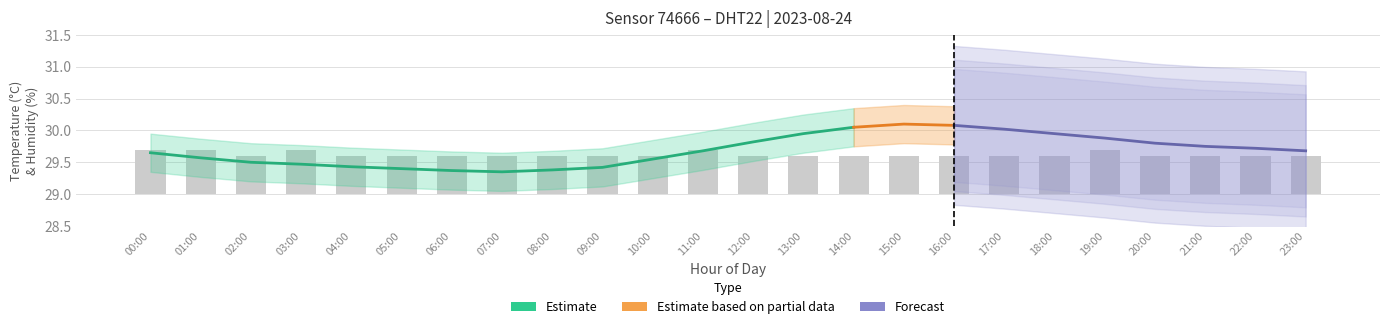

At which label does temperature reach its minimum?

07:00